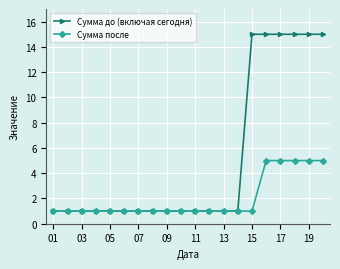

What is the sum of all Сумма до (включая сегодня) values?

104